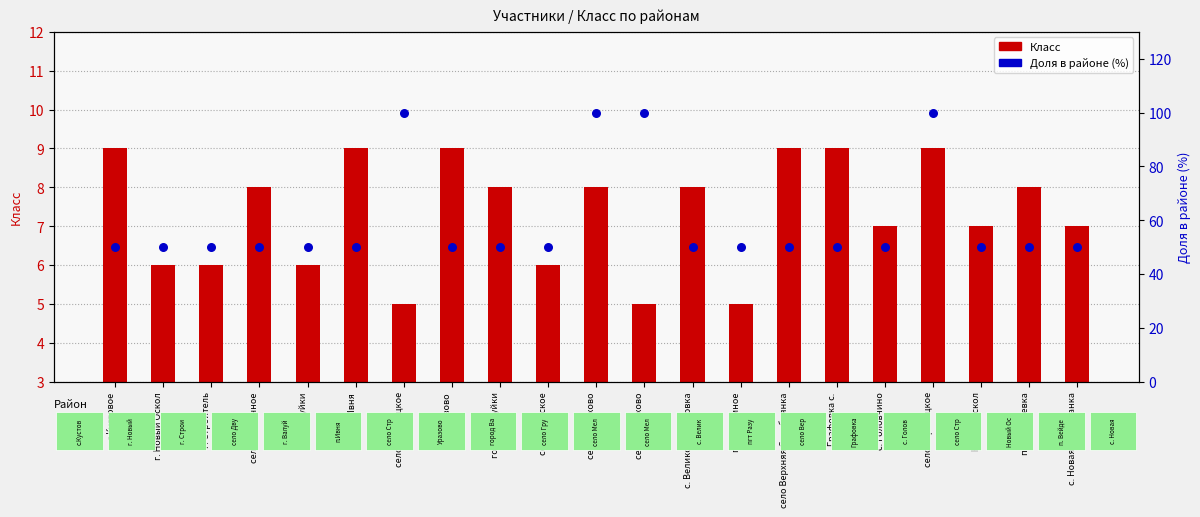

Which series contains the highest Y value?

доля в районе (%)